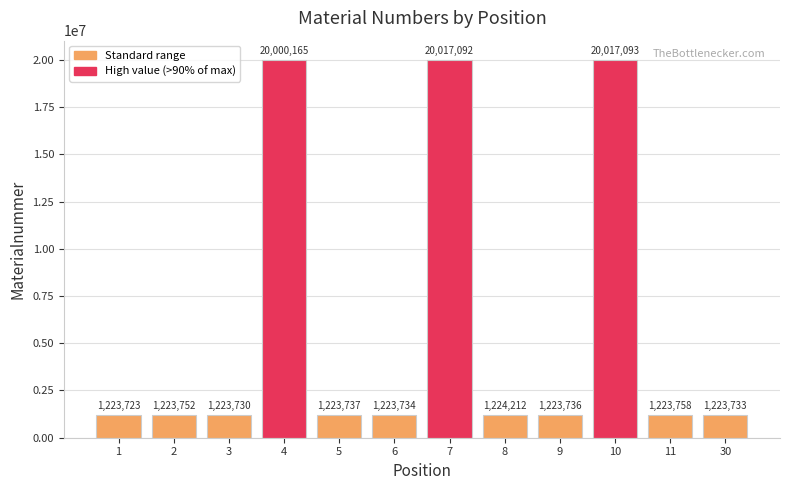

Reading left to right, what are all the values shown in this chart?

1223723	1223752	1223730	20000165	1223737	1223734	20017092	1224212	1223736	20017093	1223758	1223733